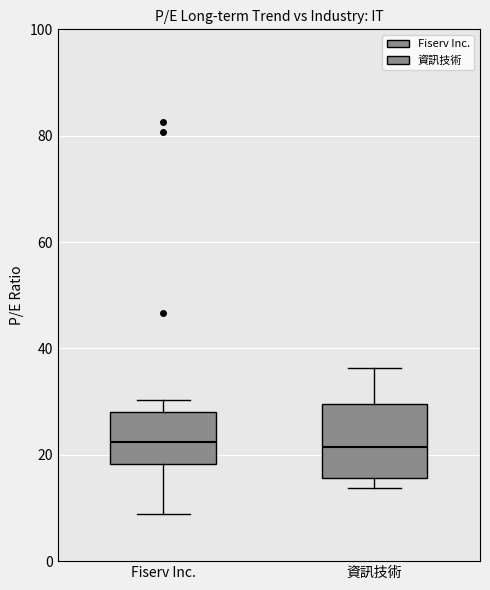

Reading left to right, transcribe this box plot: for each box, give where its median line is, the range the box spans, and where its two whiskers end, as read against the y-axis. The values are not printed on the chart, so give them approximately, as read against the axis.

Fiserv Inc.: median 22, box 18 to 28, whiskers 8 to 30
資訊技術: median 22, box 16 to 30, whiskers 14 to 36